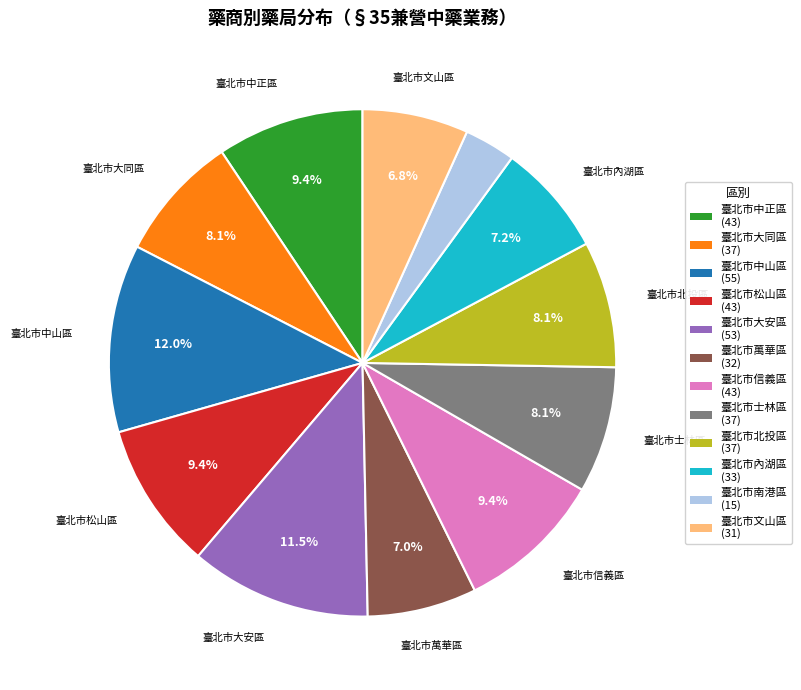

What is the ratio of the value at 臺北市松山區 to the value at 臺北市中正區?

1.0